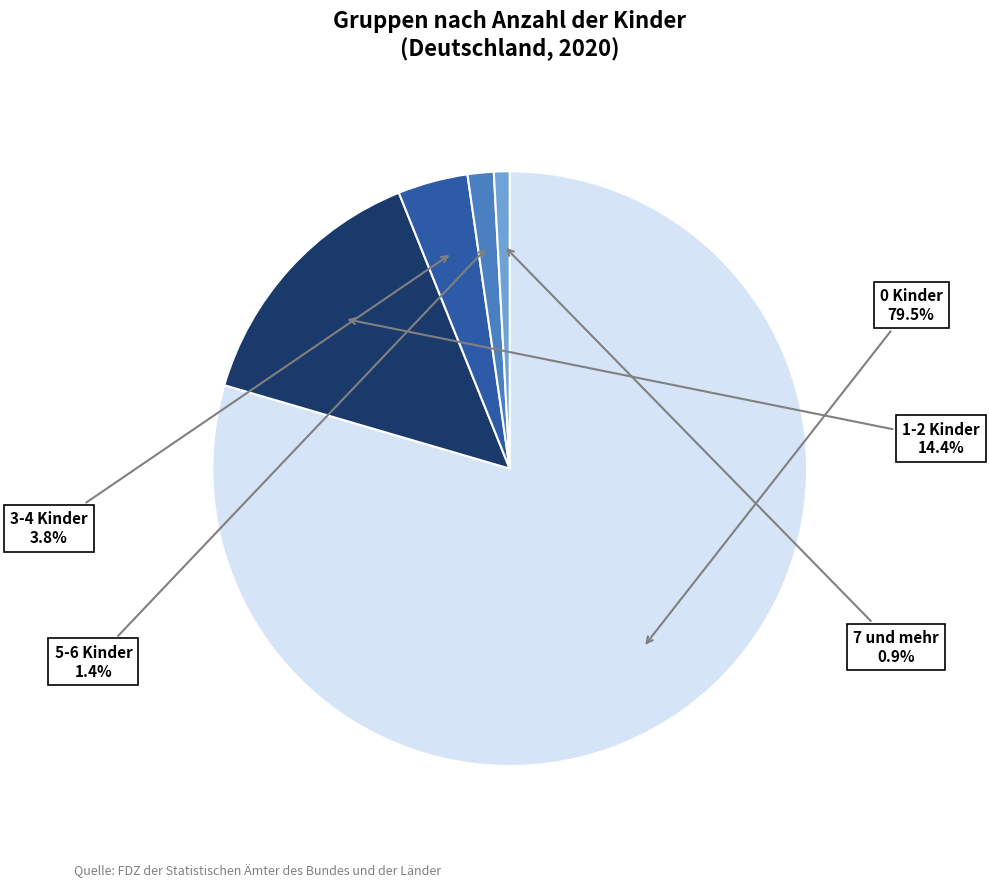

To the nearest percent, what is the average slice percentage?

20%